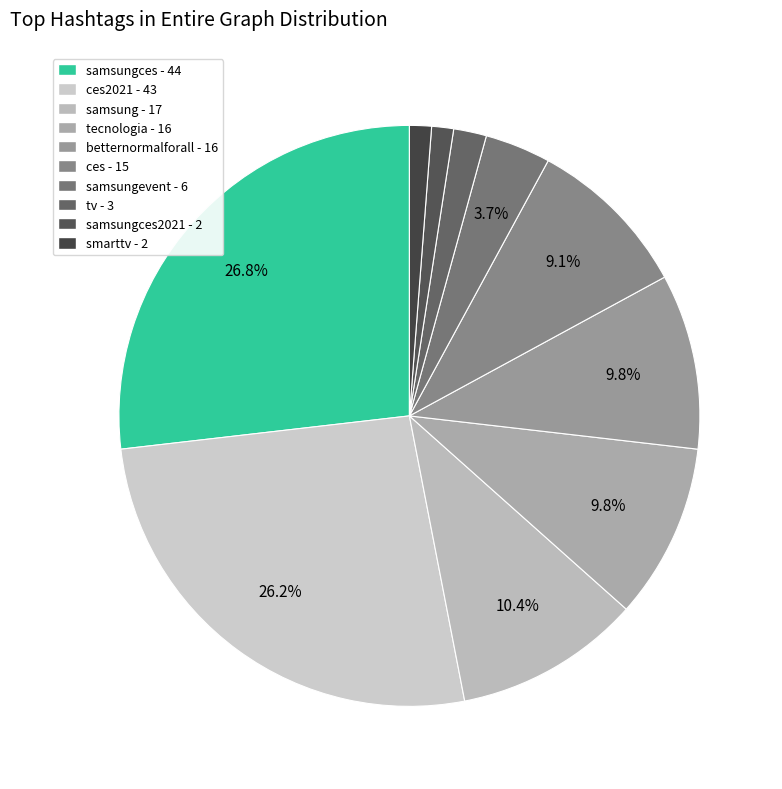

What is the smallest slice in the pie chart?

samsungces2021